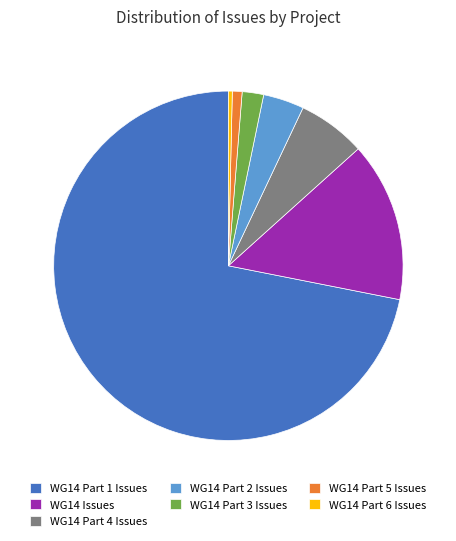

Between WG14 Part 2 Issues and WG14 Part 4 Issues, which is larger?

WG14 Part 4 Issues